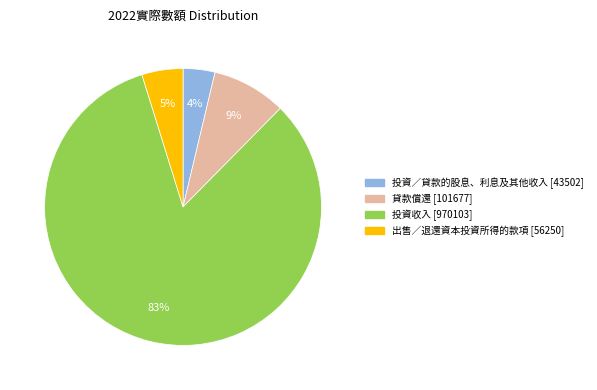

Do 出售／退還資本投資所得的款項 and 投資／貸款的股息、利息及其他收入 together represent more than half of the pie?

No